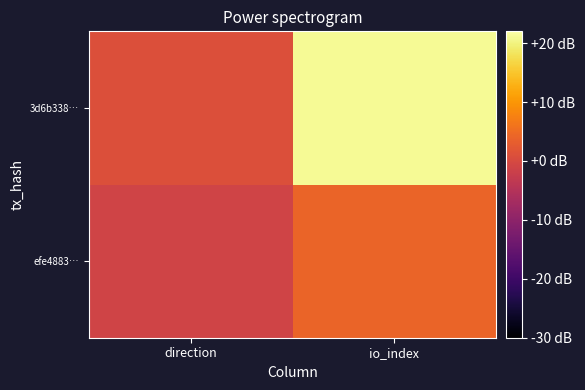

Reading left to right, what are all the values shown in this chart?

efe4883…: direction=-1	io_index=4
3d6b338…: direction=1	io_index=21